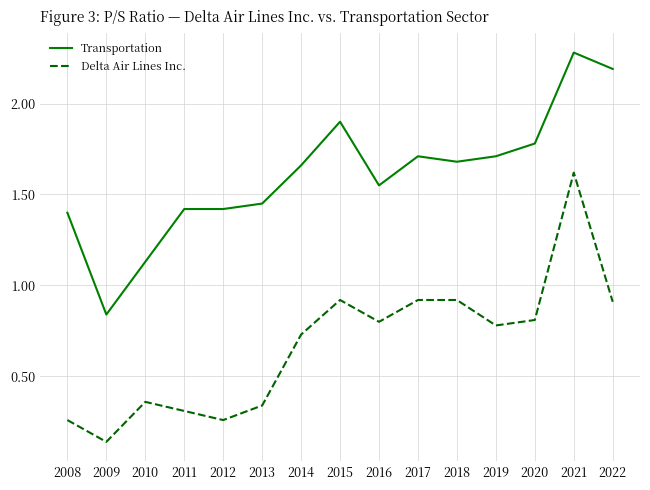

Rank the series at 2009 from highest to lowest value.

Transportation, Delta Air Lines Inc.